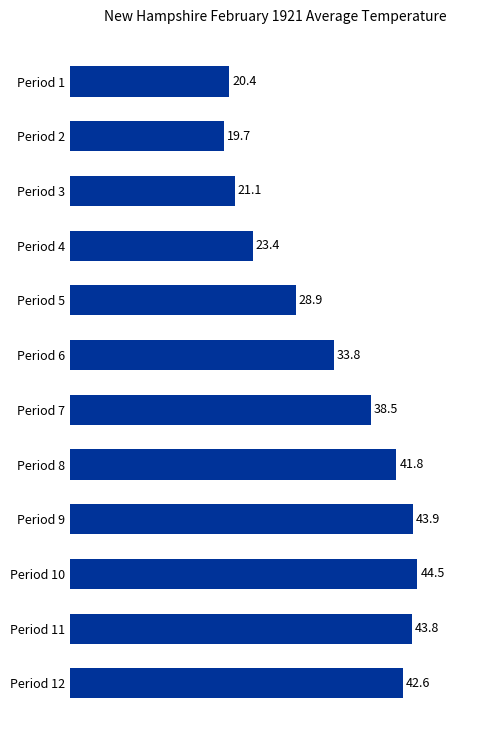

Reading top to bottom, extract all data points from this chart.

Period 1=20.4	Period 2=19.7	Period 3=21.1	Period 4=23.4	Period 5=28.9	Period 6=33.8	Period 7=38.5	Period 8=41.8	Period 9=43.9	Period 10=44.5	Period 11=43.8	Period 12=42.6